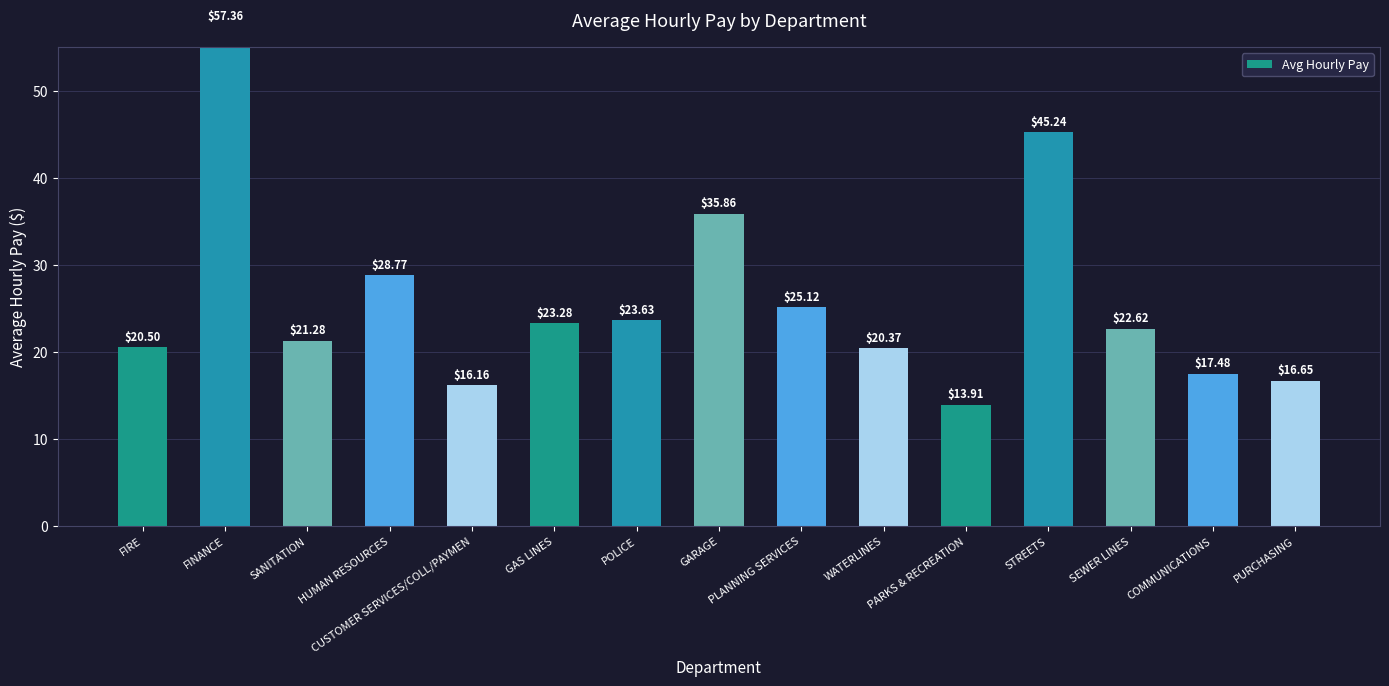

The chart shows a value of 28.9 at STREETS. True or false?

False